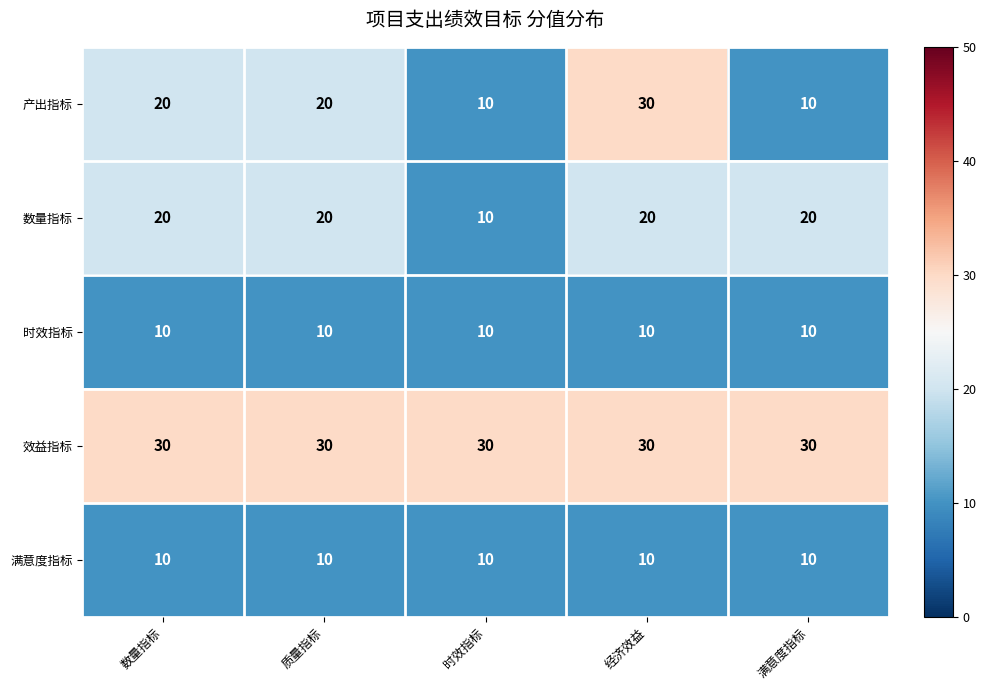

Which series has the largest range (max minus min)?

产出指标